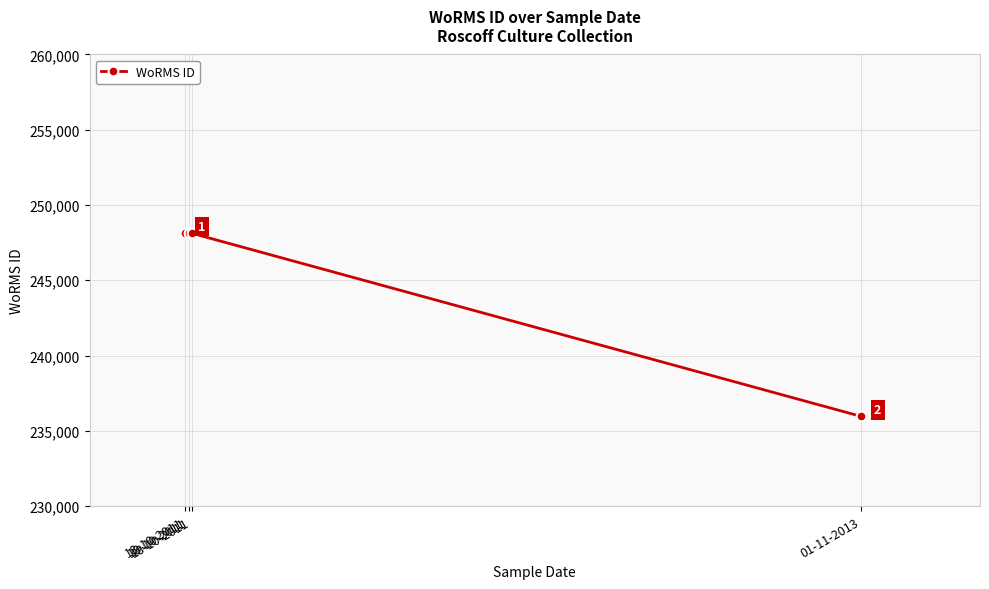

How many values are below 248124?

1